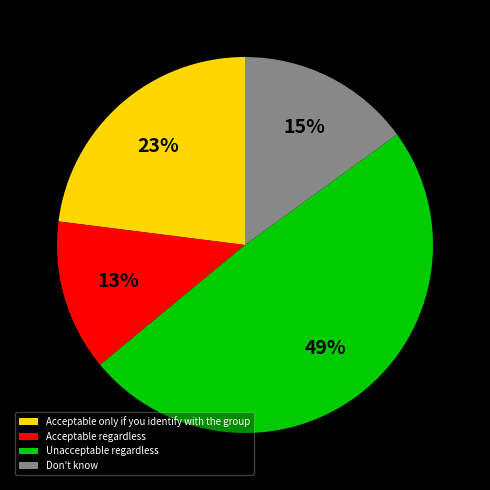

To the nearest percent, what portion does Don't know represent?

15%